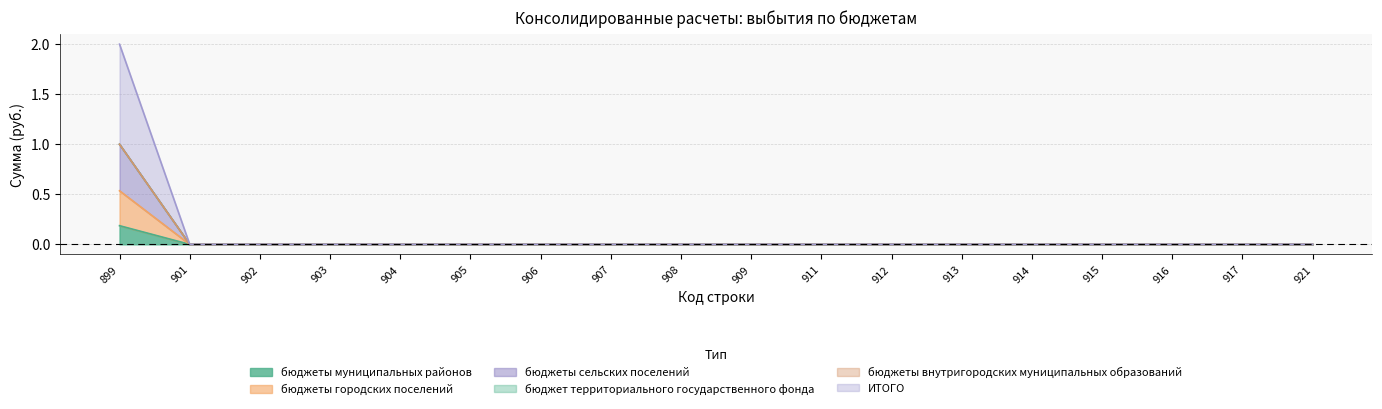

Does the chart display data point markers on the line(s)?

No